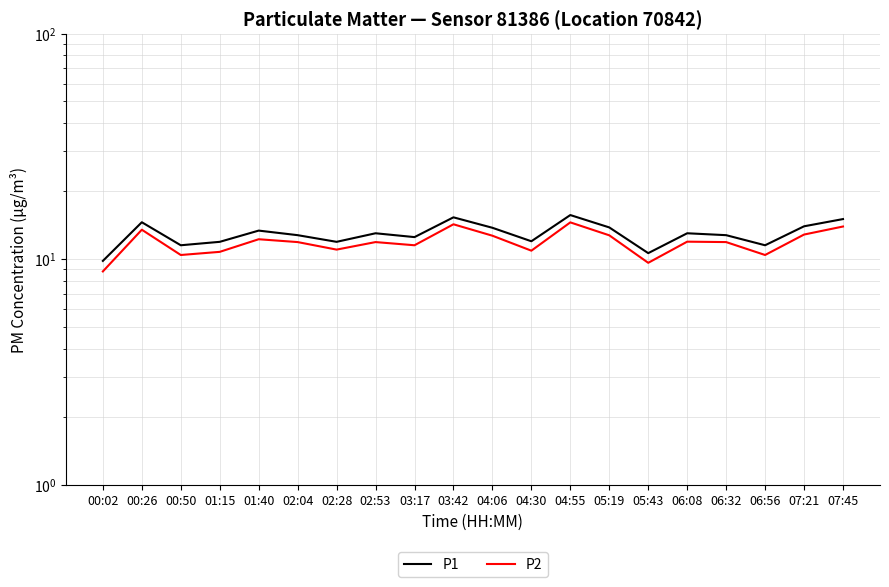

Count the number of categories in the chart.

20